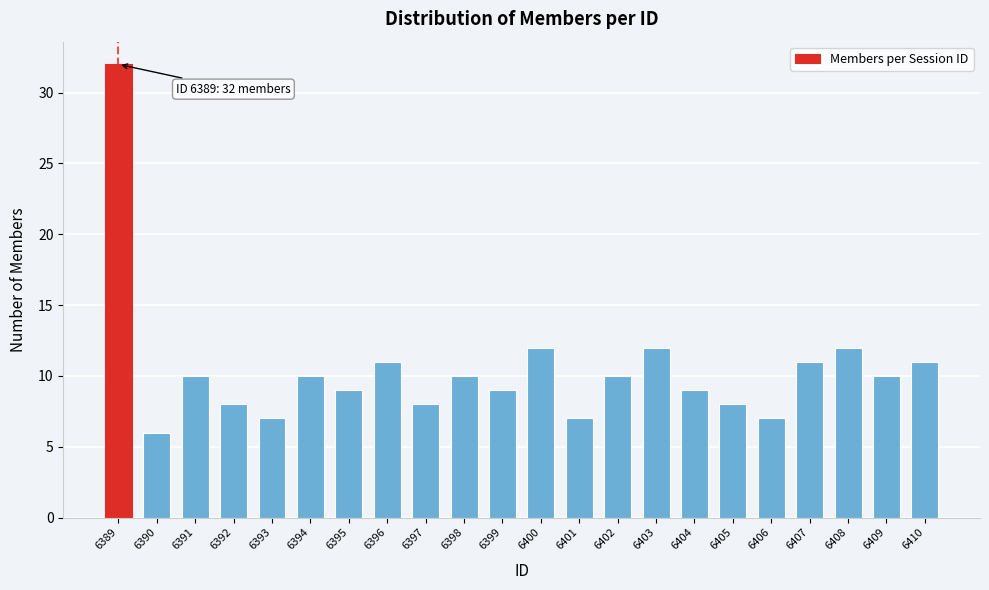

Reading left to right, what are all the values shown in this chart?

32	6	10	8	7	10	9	11	8	10	9	12	7	10	12	9	8	7	11	12	10	11